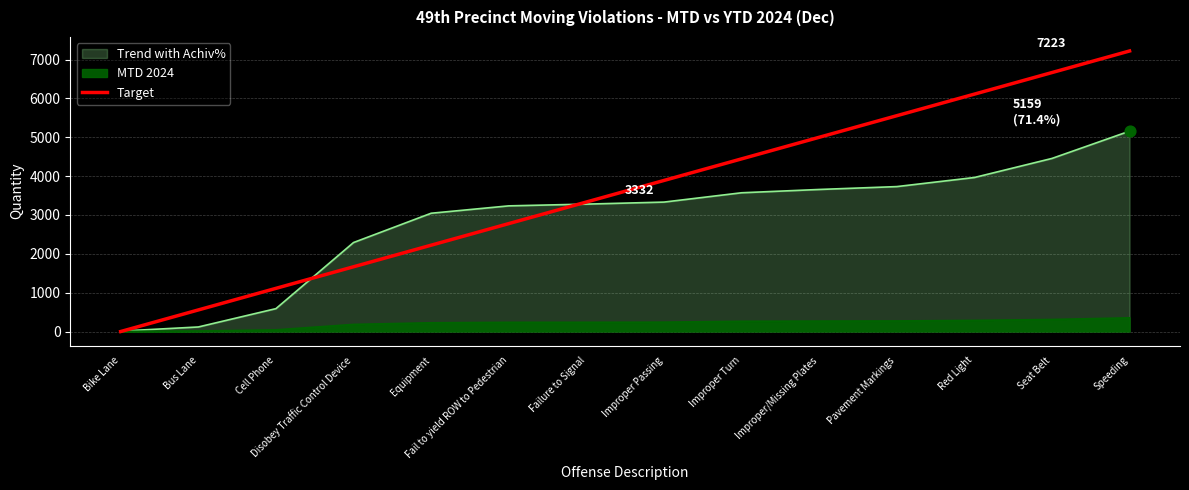

Which has a higher value, Pavement Markings or Cell Phone?

Pavement Markings